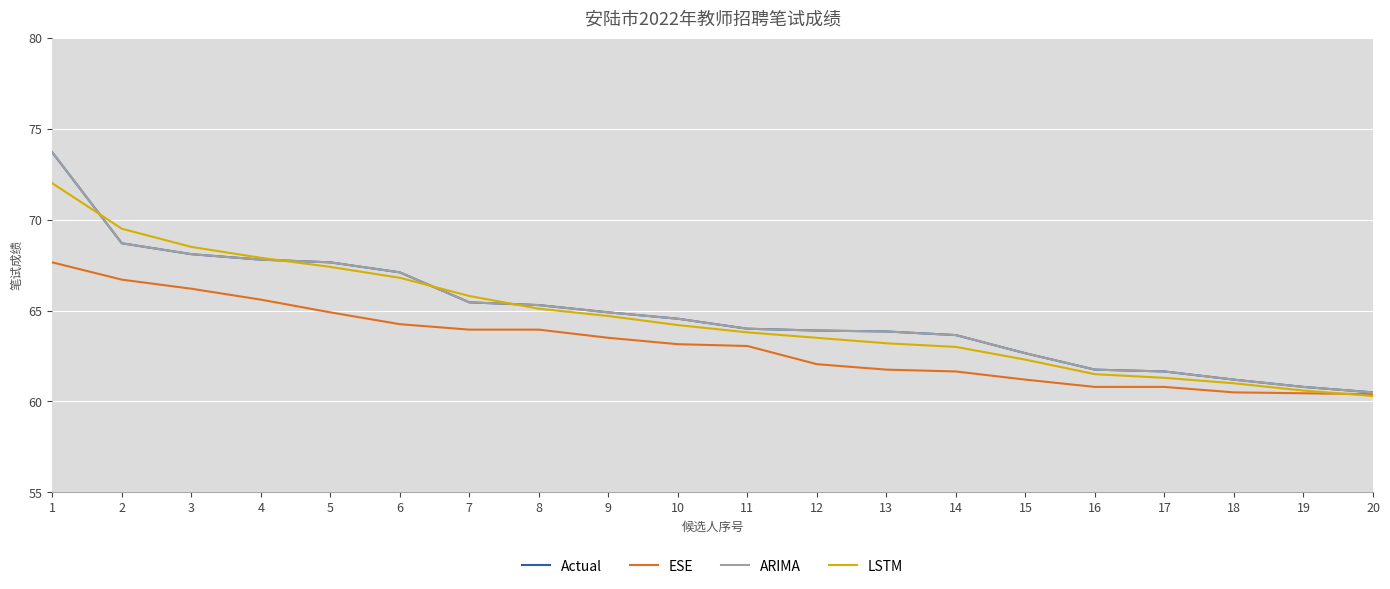

What is the average value of the Actual series?

64.9